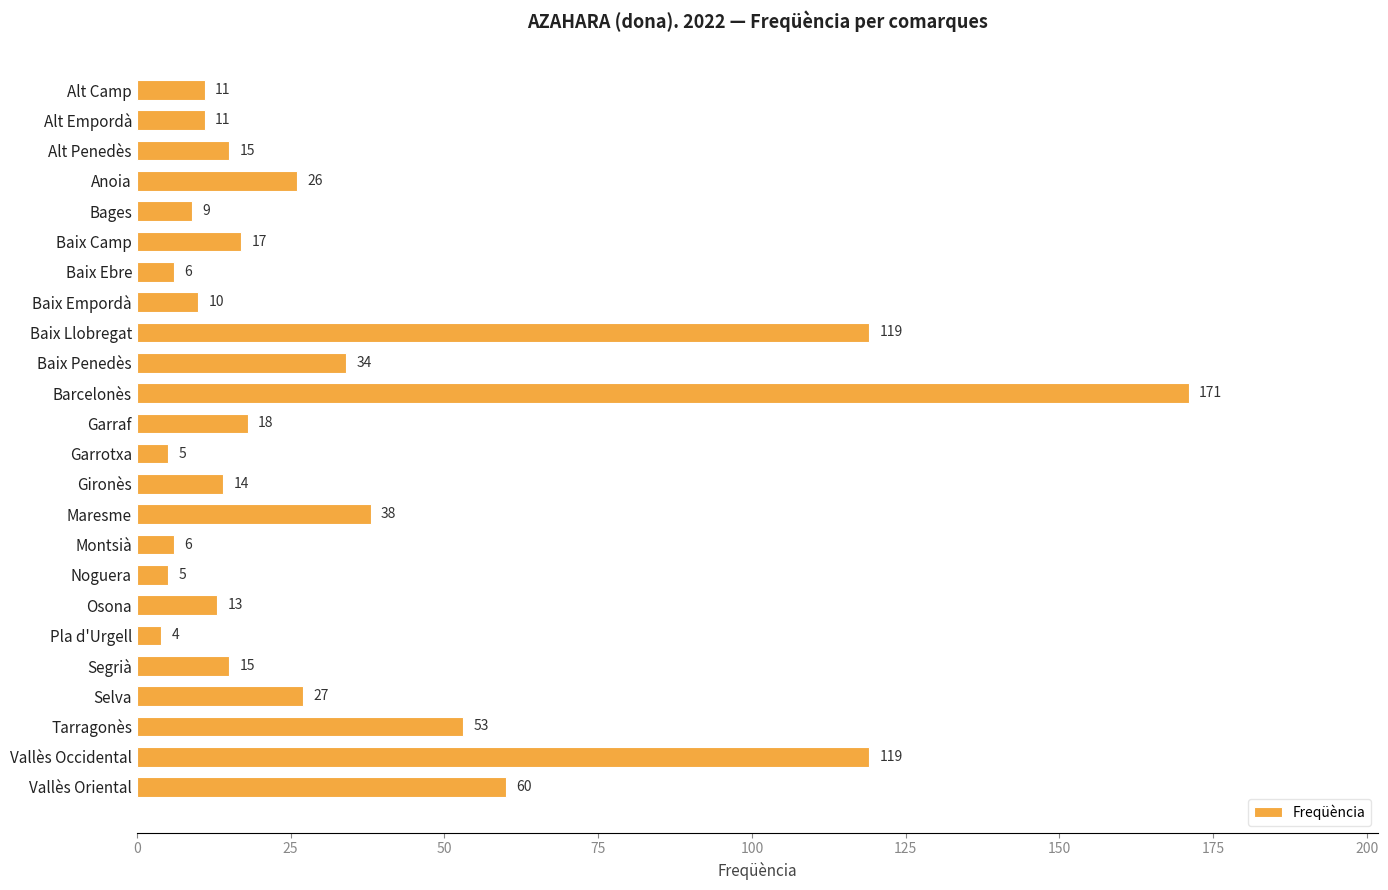

What is the difference between the maximum and minimum values?

167